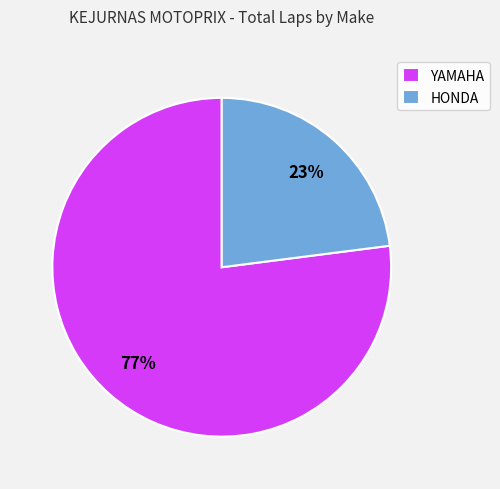

What is the largest slice in the pie chart?

YAMAHA